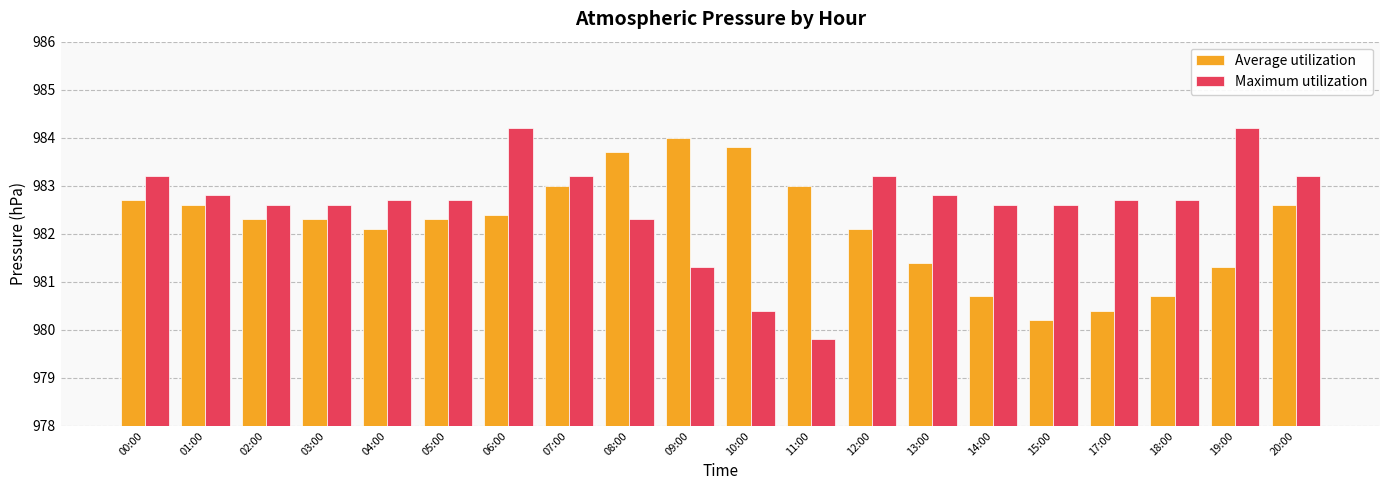

What is the average value of the Average utilization series?

982.2